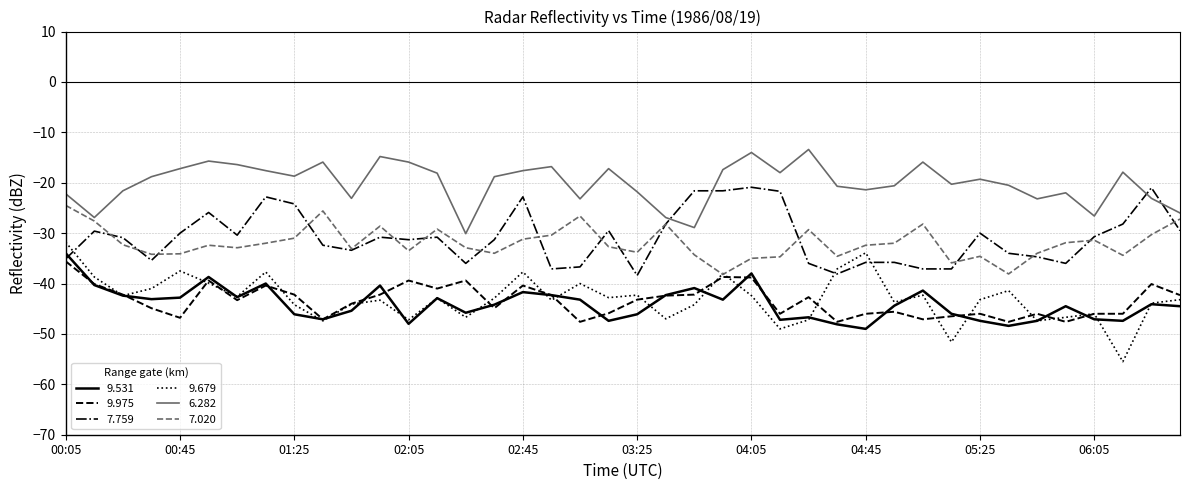

True or false: 6.282 and 9.975 intersect in this chart.

False